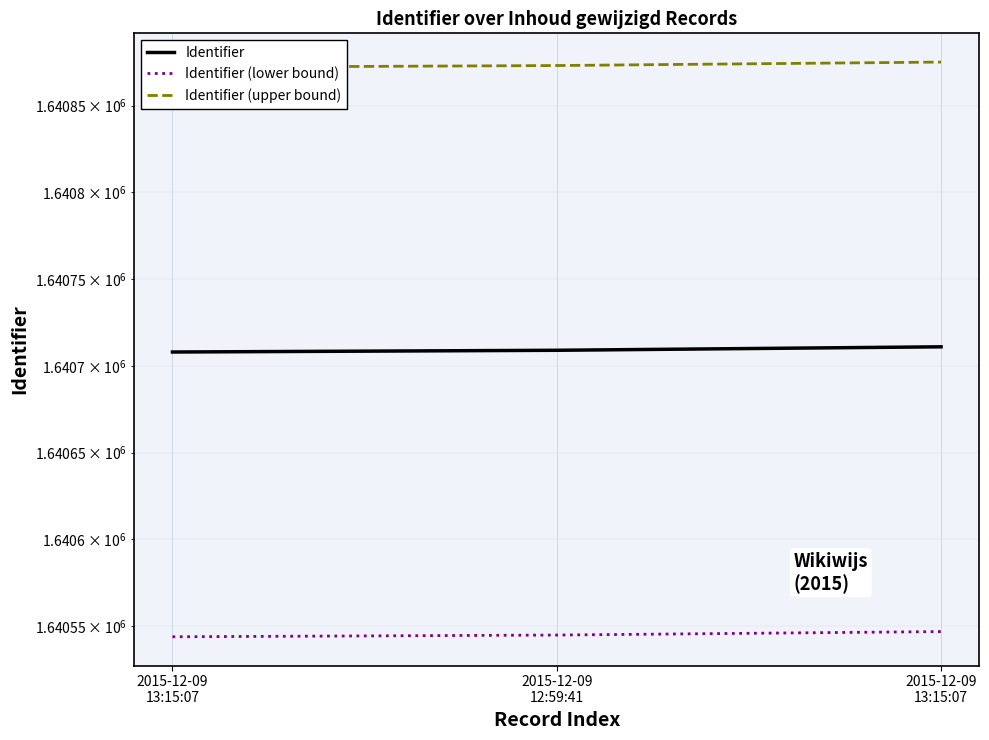

What is the sum of all Identifier (upper bound) values?

4922620.2